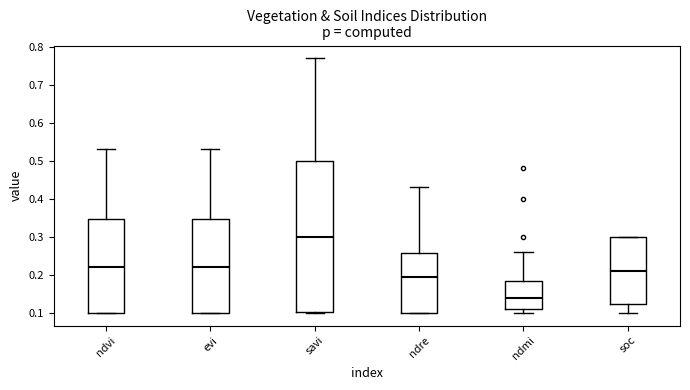

Reading left to right, read every box against the y-axis: the position of its median line, the range the box covers, and the ends of its whiskers. The values are not printed on the chart, so give them approximately, as read against the axis.

ndvi: median 0.22, box 0.10 to 0.35, whiskers 0.10 to 0.53
evi: median 0.22, box 0.10 to 0.35, whiskers 0.10 to 0.53
savi: median 0.30, box 0.10 to 0.50, whiskers 0.10 to 0.77
ndre: median 0.20, box 0.10 to 0.26, whiskers 0.10 to 0.43
ndmi: median 0.14, box 0.11 to 0.19, whiskers 0.10 to 0.26
soc: median 0.21, box 0.12 to 0.30, whiskers 0.10 to 0.30